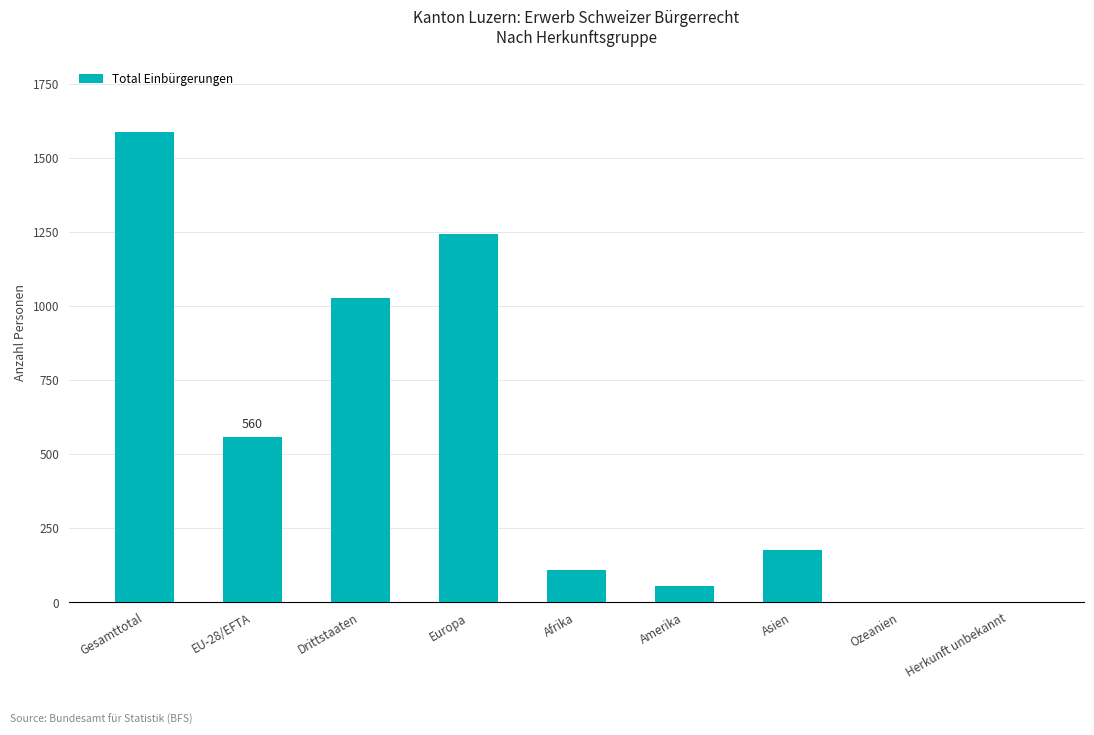

The value at Gesamttotal is 2205. True or false?

False